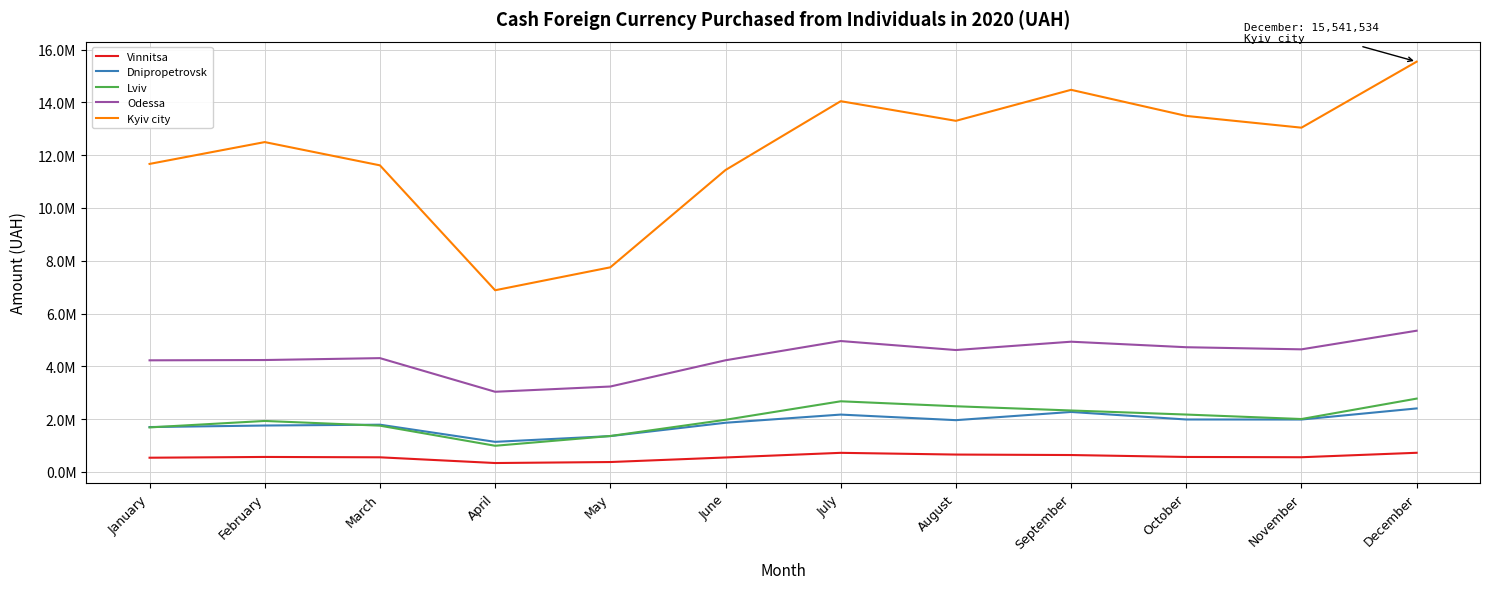

What is the value of the Lviv point at the 5th from the left?

1359392.8